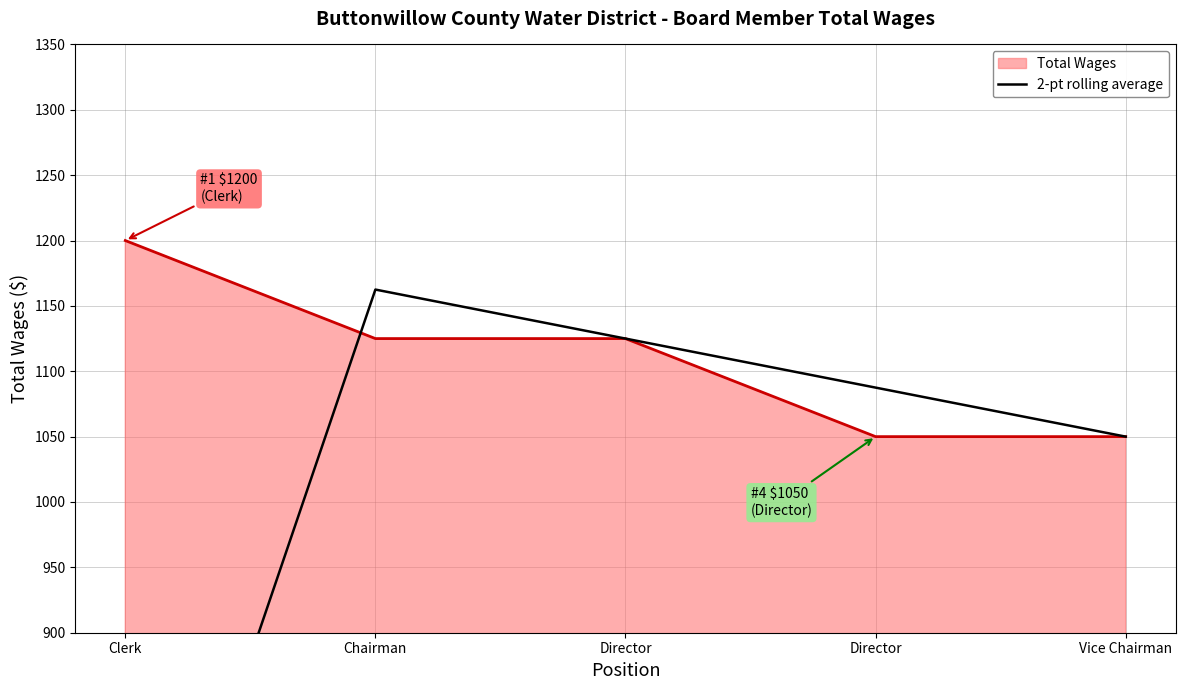

What is the difference between the values at Chairman and Director?

75.0